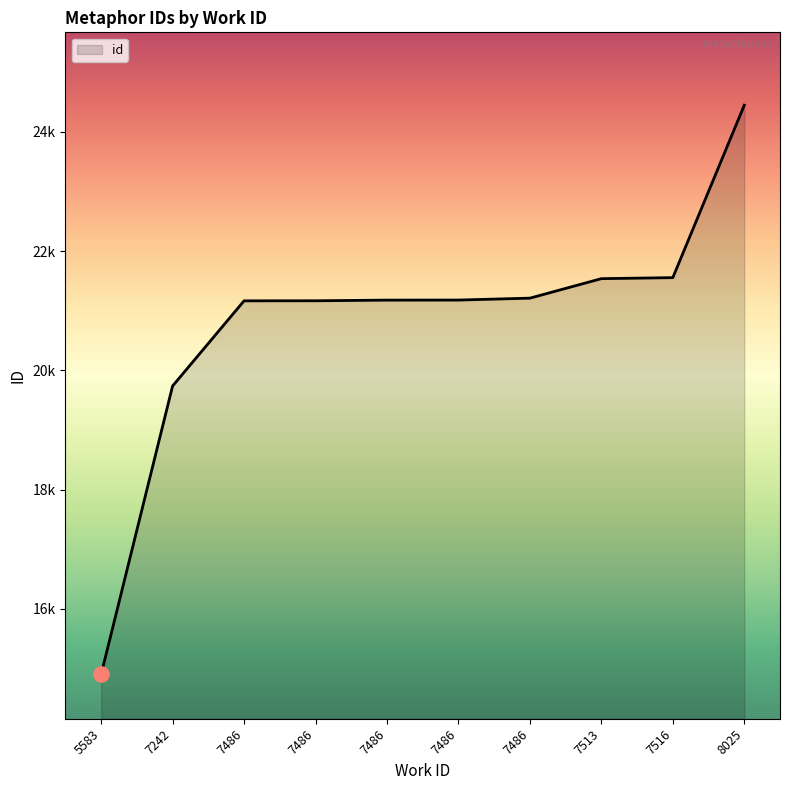

What is the ratio of the value at 7486 to the value at 5583?

1.4